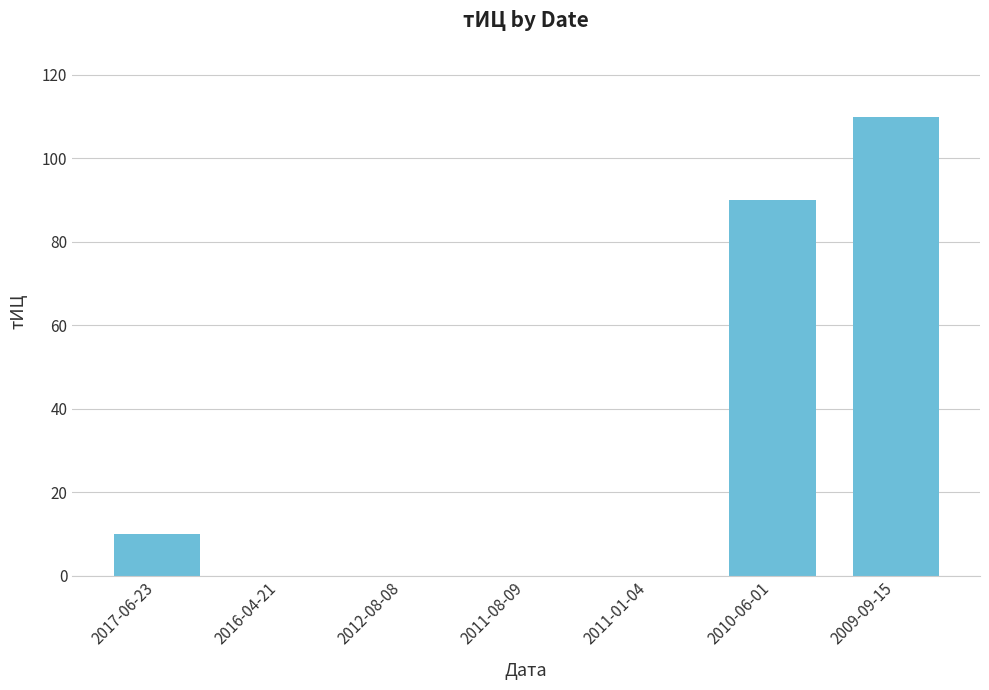

The value at 2011-08-09 is -65. True or false?

False